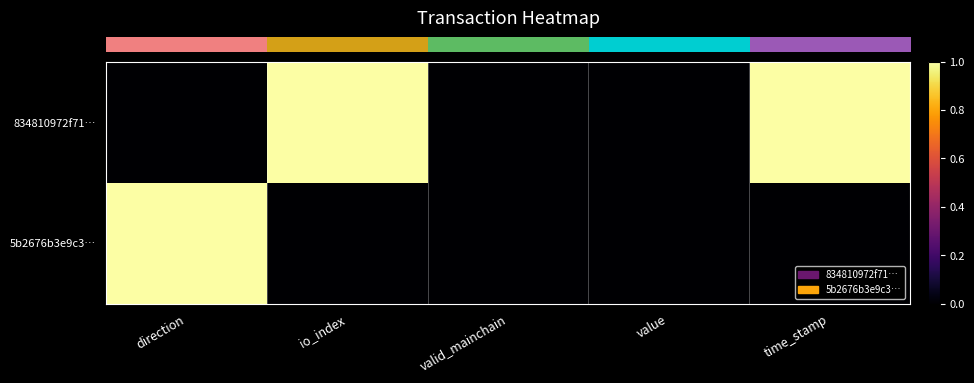

At which category does the chart reach its minimum across all series?

direction